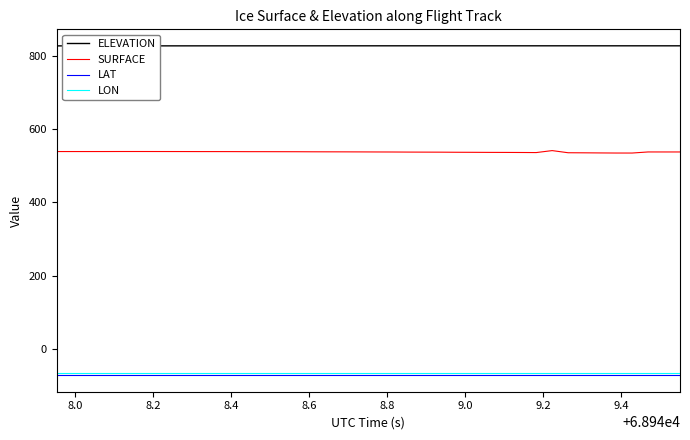

Which series has the largest total across all categories?

ELEVATION